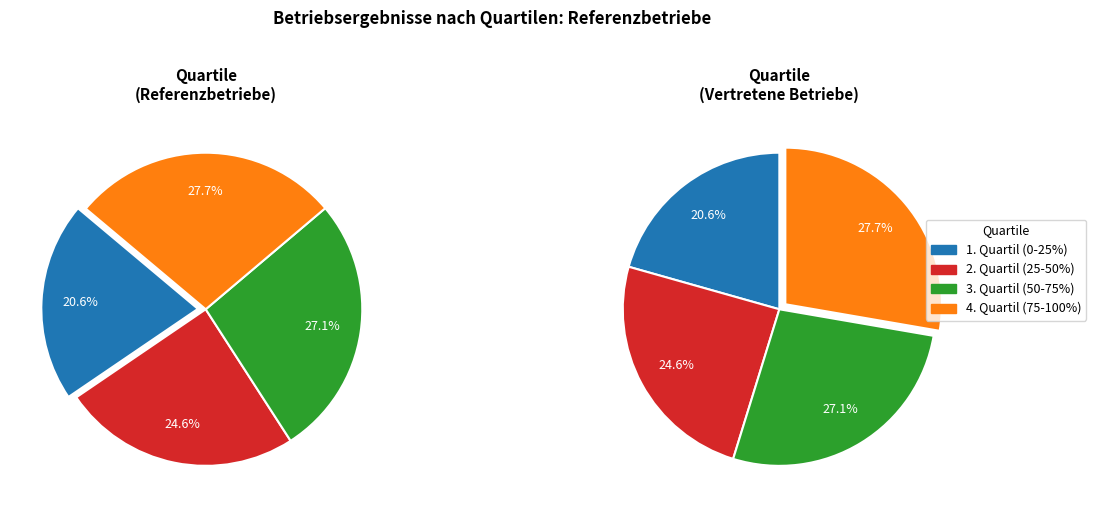

Combined, do 3. Quartil (50-75%) and 4. Quartil (75-100%) account for over 50%?

Yes